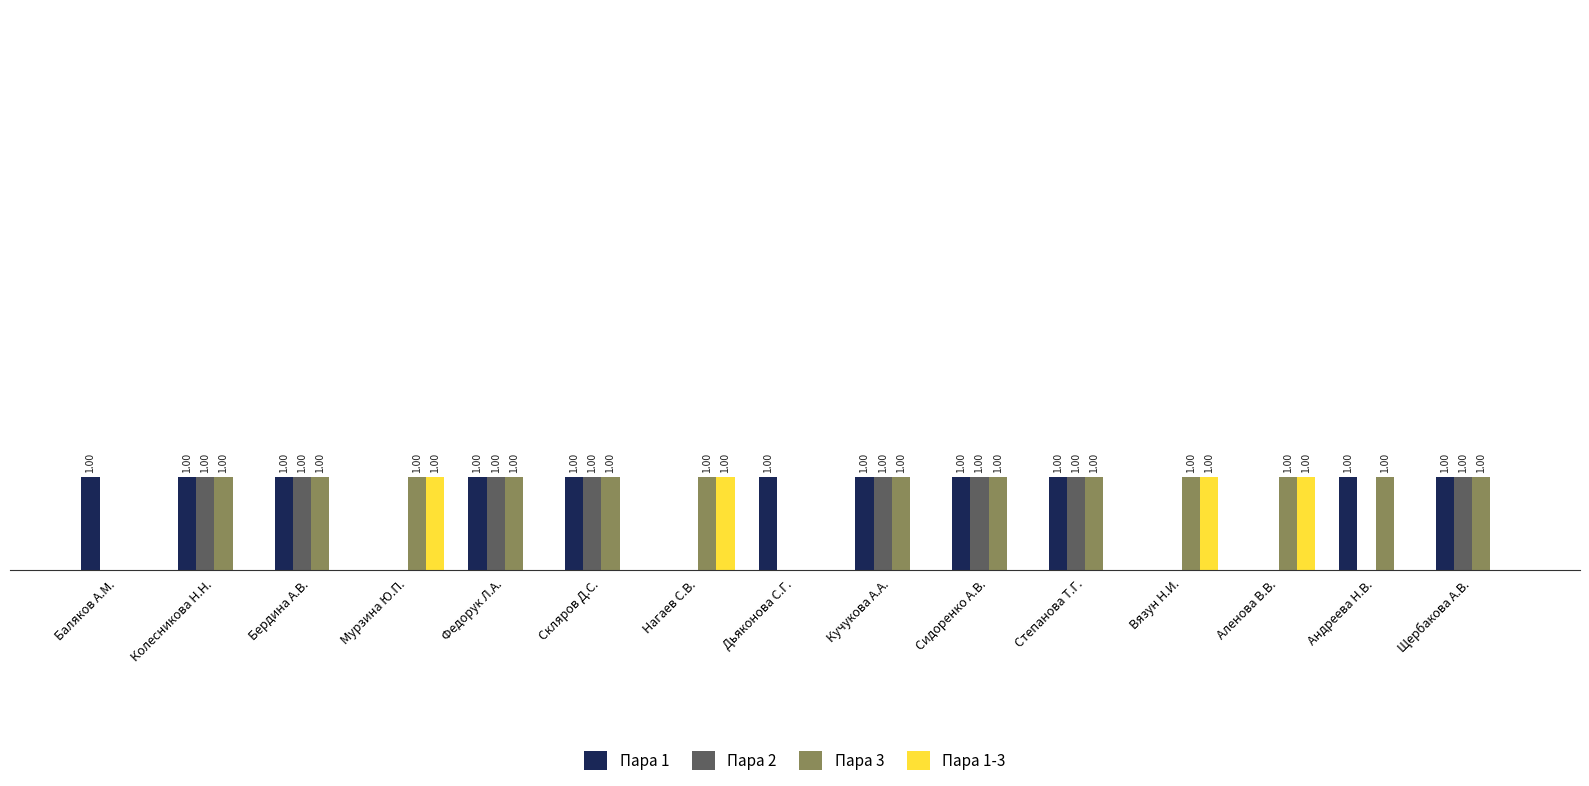

Which series has the largest total across all categories?

Пара 3